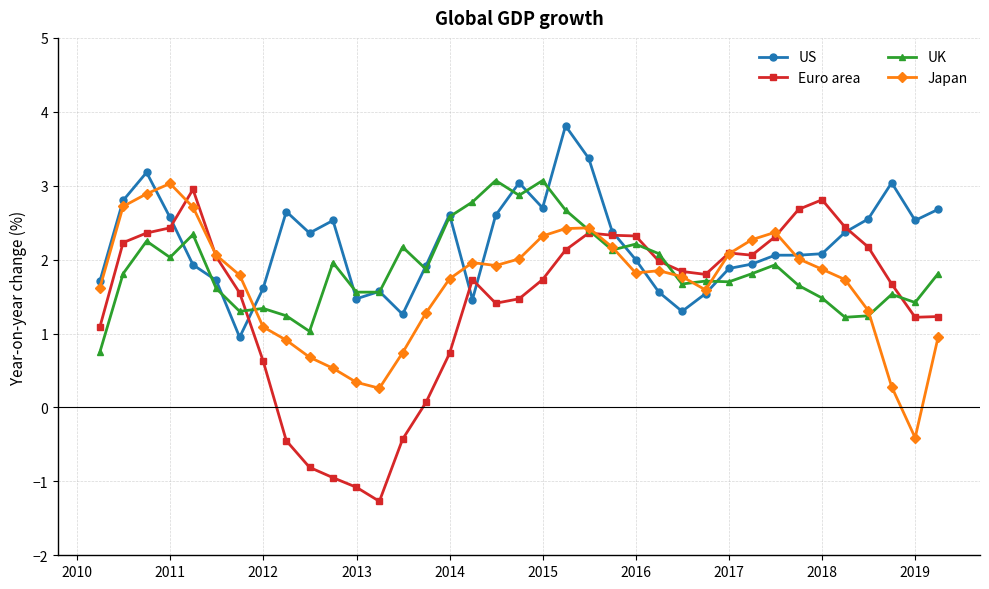

Rank the series by their average value, from lowest to highest.

Euro area, Japan, UK, US